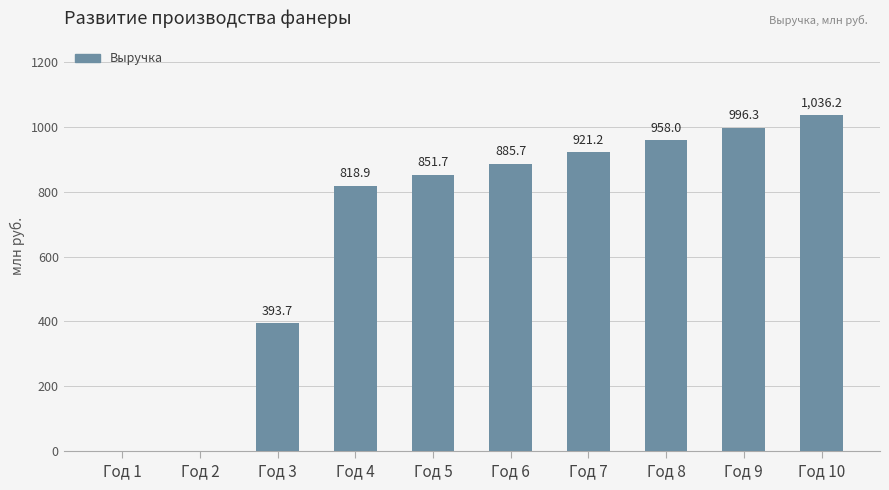

Which label corresponds to the largest value in the chart?

Год 10